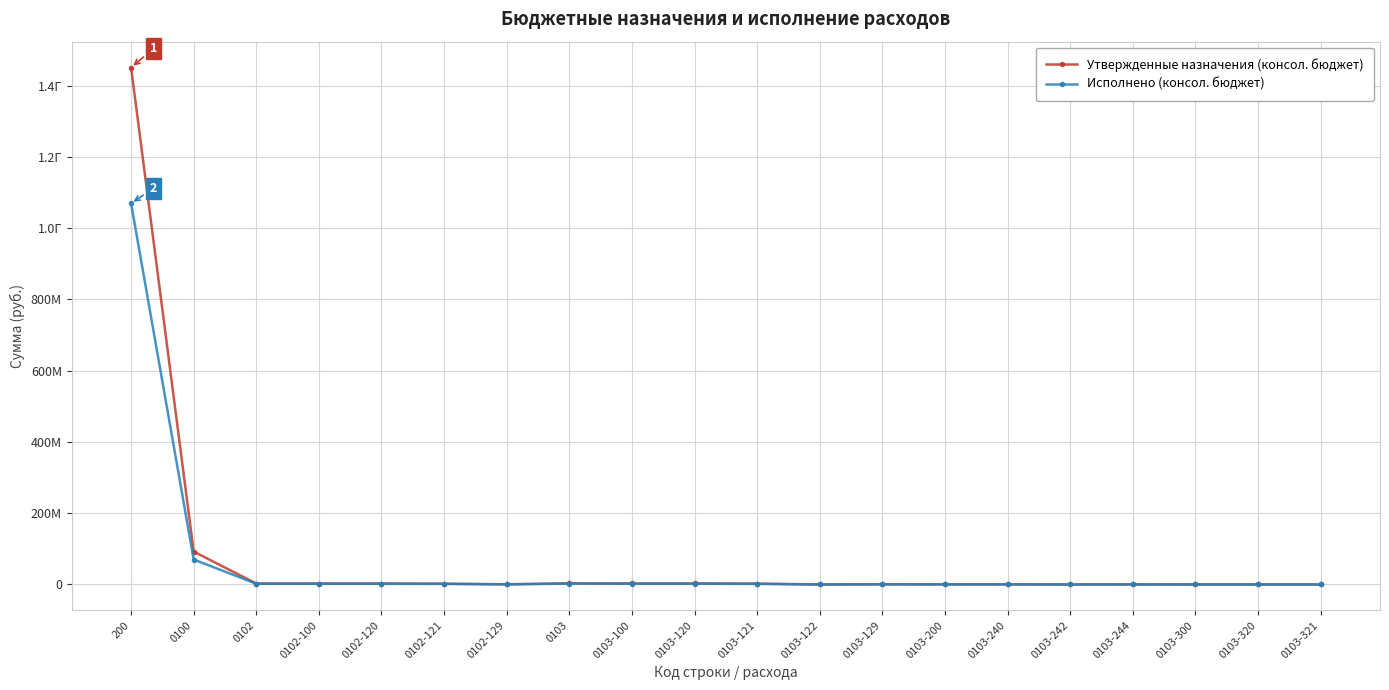

What is the sum of the Утвержденные назначения (консол. бюджет) values at 0103 and 0100?

95691789.1